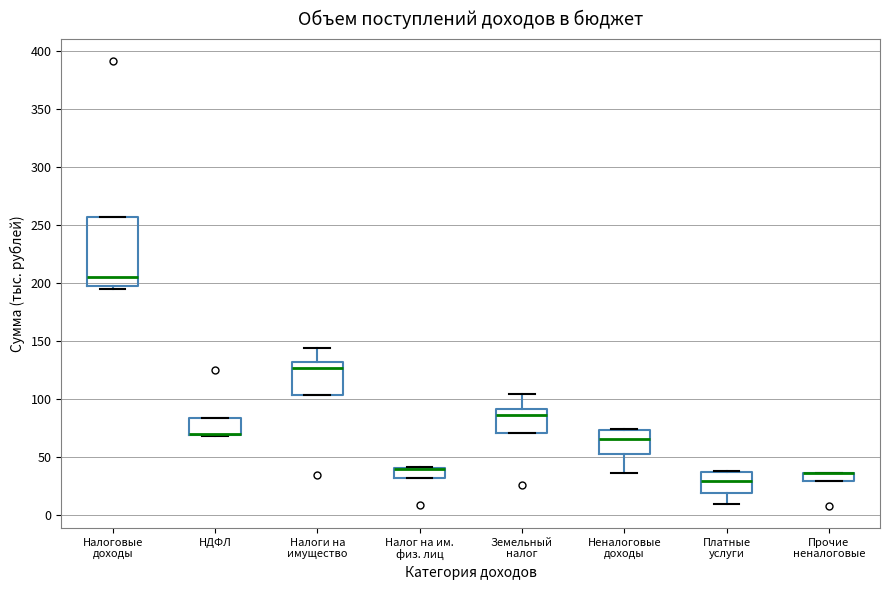

Comparing the boxes themselves (not the whiskers), which one is the tallest?

Налоговые доходы